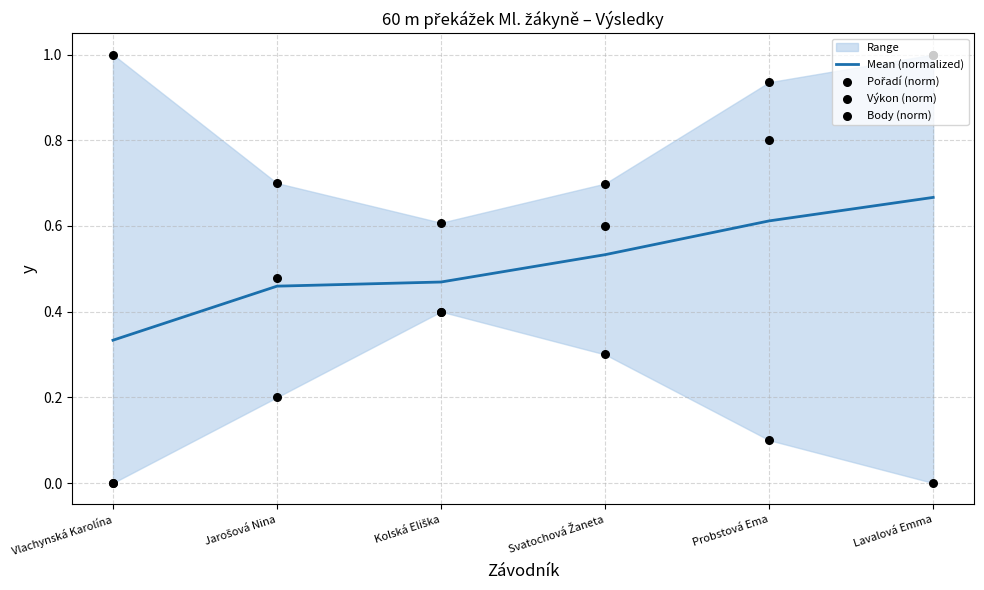

At which category is the sum across all series the highest?

Lavalová Emma